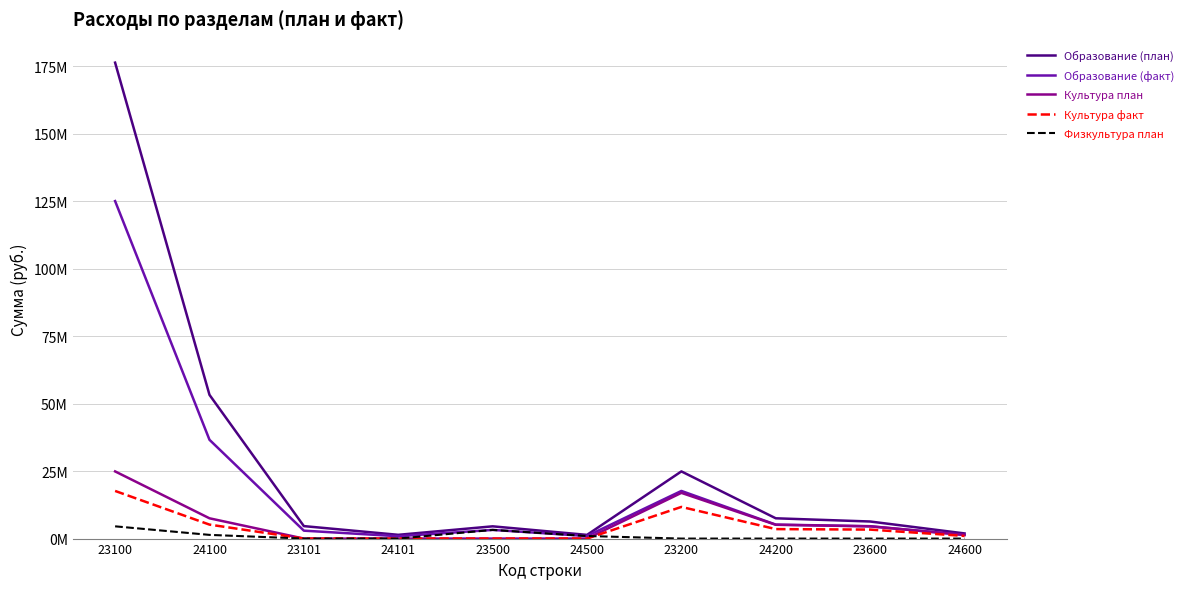

True or false: Культура факт and Образование (план) intersect in this chart.

False